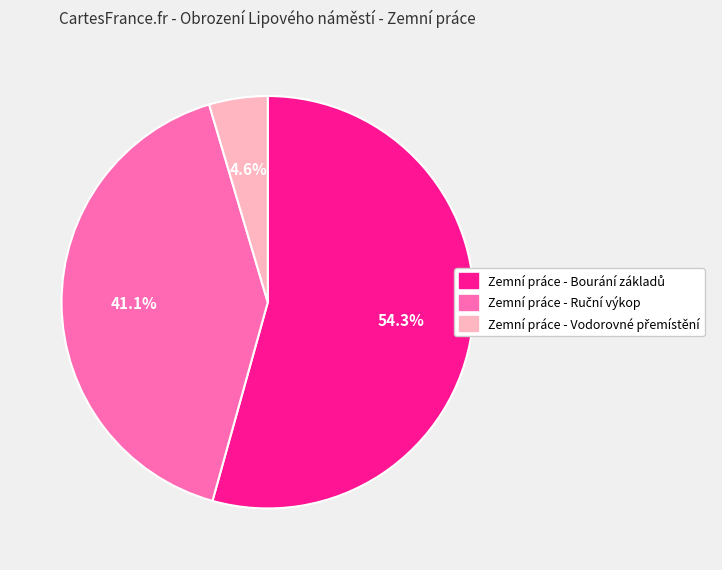

Is there any slice that represents more than half of the pie?

Yes